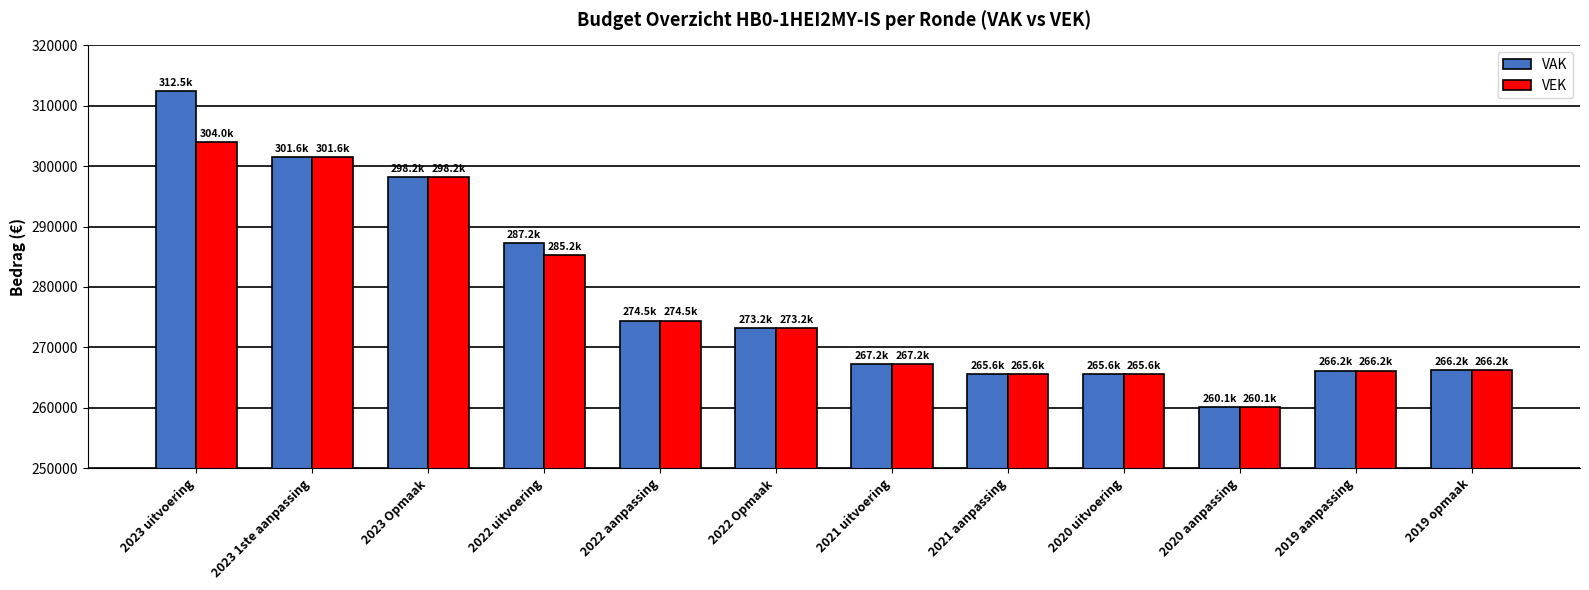

Read the VEK value at 2022 Opmaak, to the nearest 50.

273200